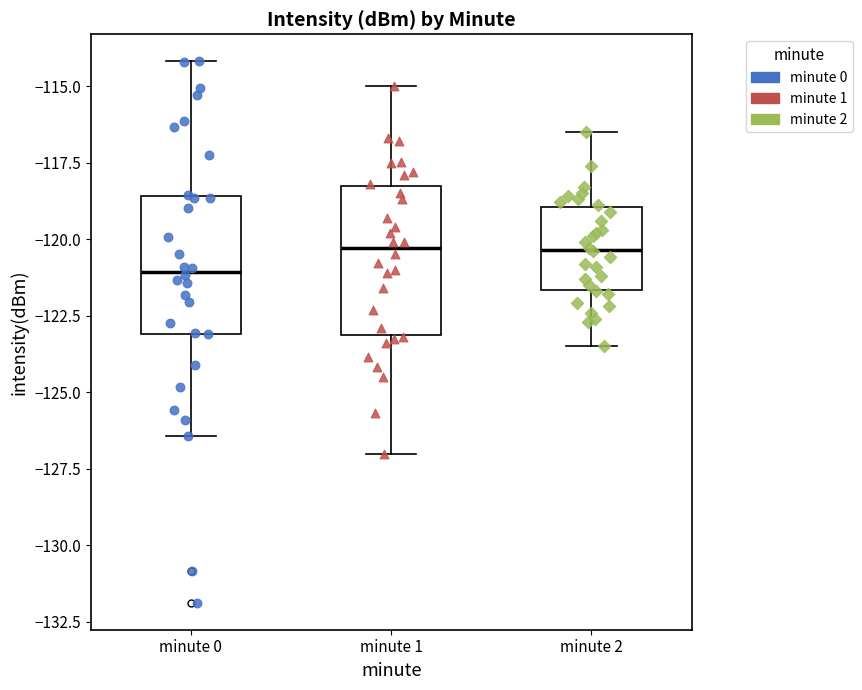

Reading left to right, read every box against the y-axis: the position of its median line, the range the box covers, and the ends of its whiskers. The values are not printed on the chart, so give them approximately, as read against the axis.

minute 0: median -121.0, box -123.0 to -118.5, whiskers -126.5 to -114.0
minute 1: median -120.5, box -123.0 to -118.5, whiskers -127.0 to -115.0
minute 2: median -120.5, box -121.5 to -119.0, whiskers -123.5 to -116.5